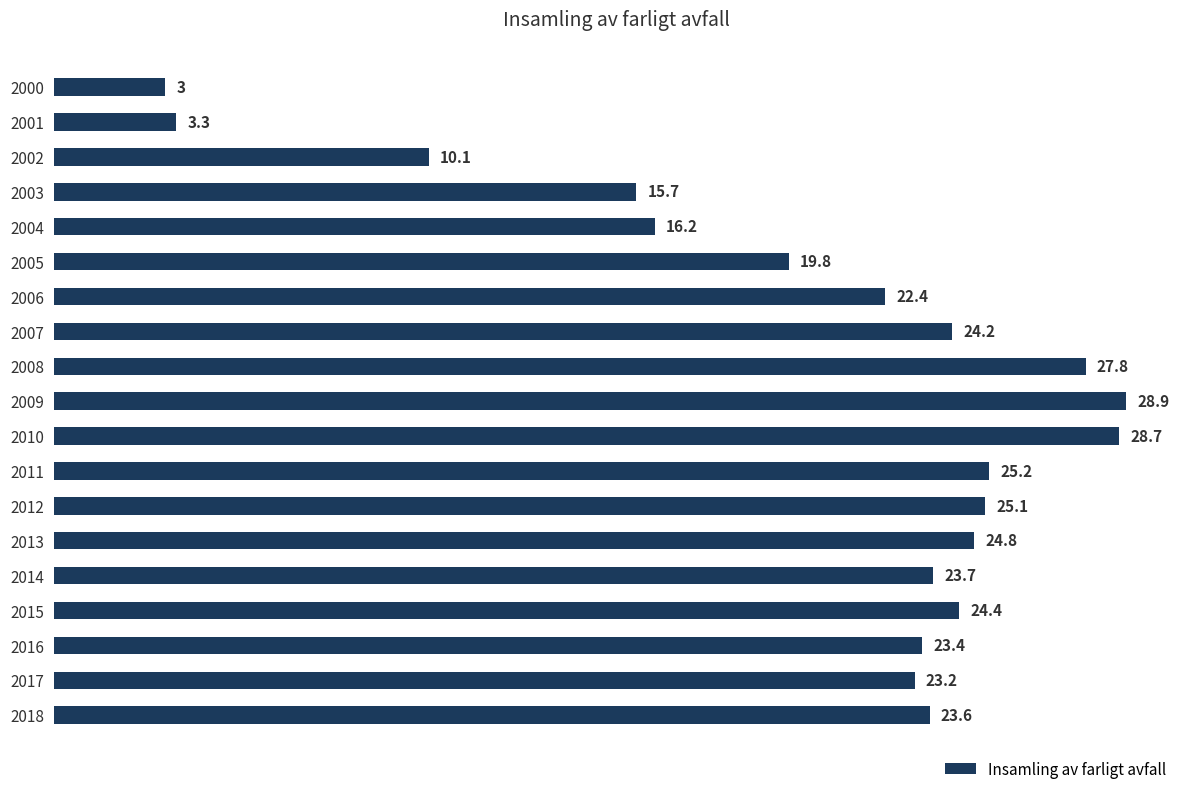

Reading top to bottom, list all the values displayed in this chart.

2000=3.0	2001=3.3	2002=10.1	2003=15.7	2004=16.2	2005=19.8	2006=22.4	2007=24.2	2008=27.8	2009=28.9	2010=28.7	2011=25.2	2012=25.1	2013=24.8	2014=23.7	2015=24.4	2016=23.4	2017=23.2	2018=23.6